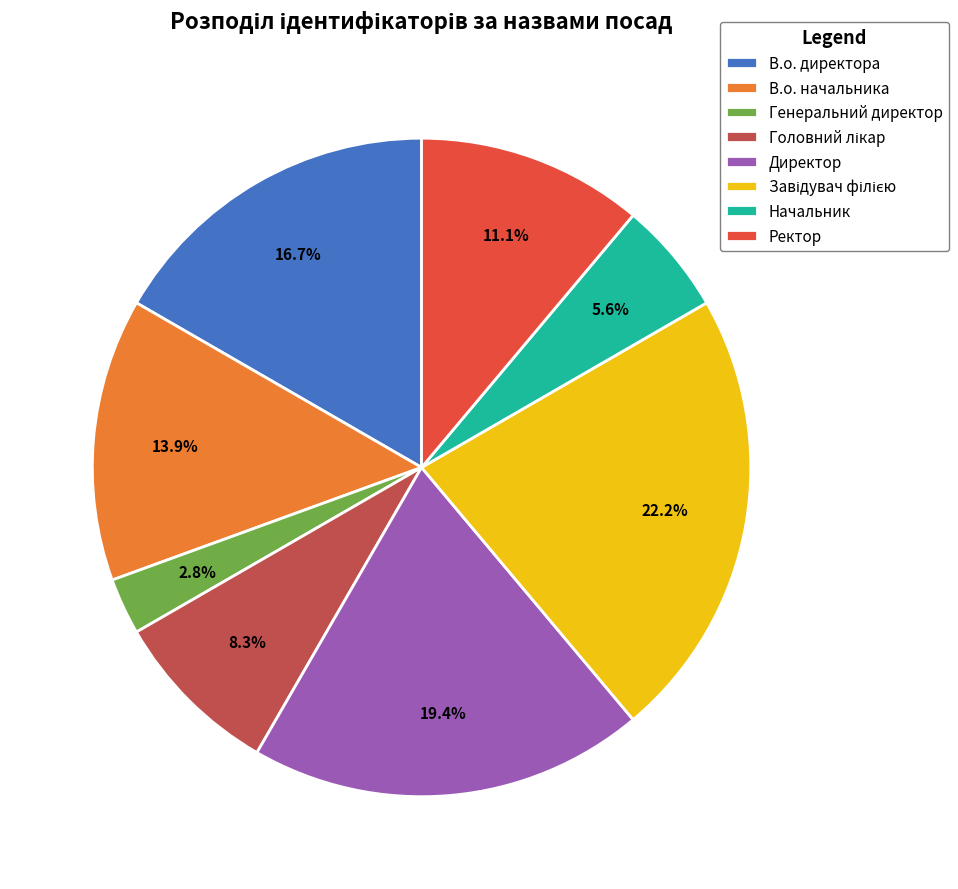

Which category has the smallest portion of the pie?

Генеральний директор